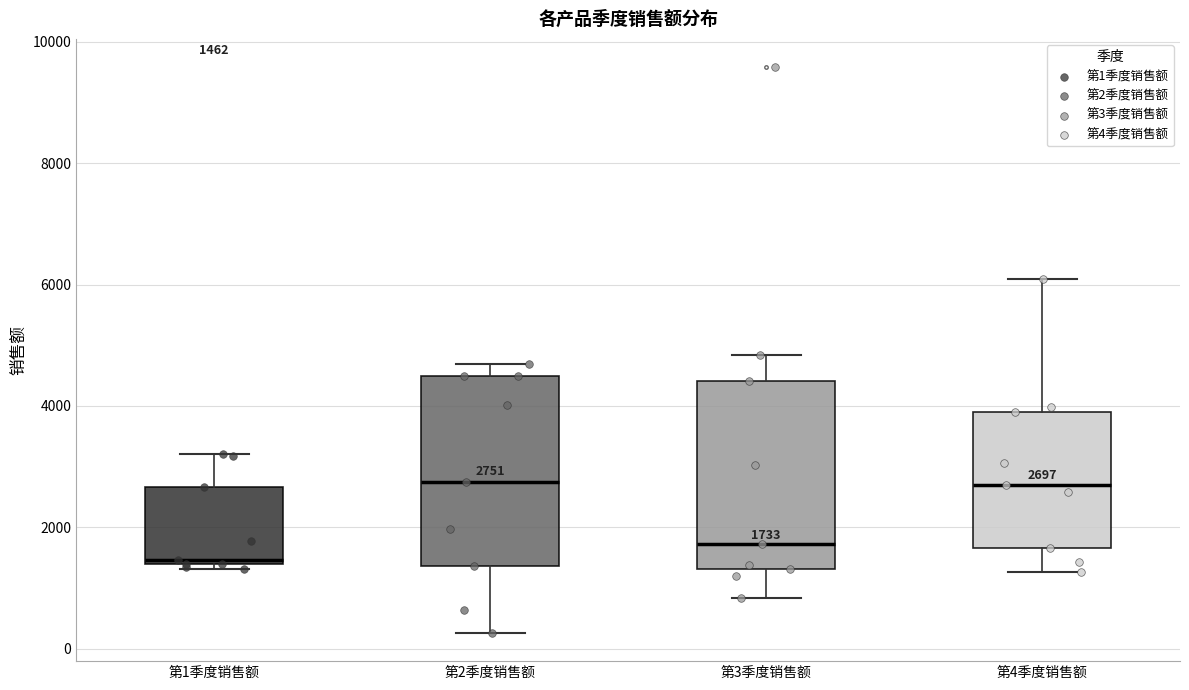

Which box's median line is the lowest?

第1季度销售额